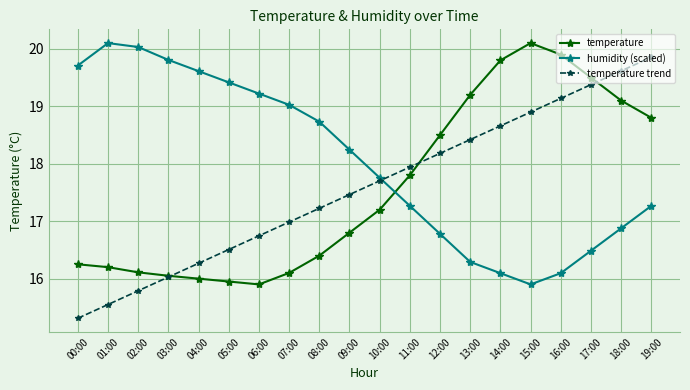

Where is the first local maximum for temperature?

15:00